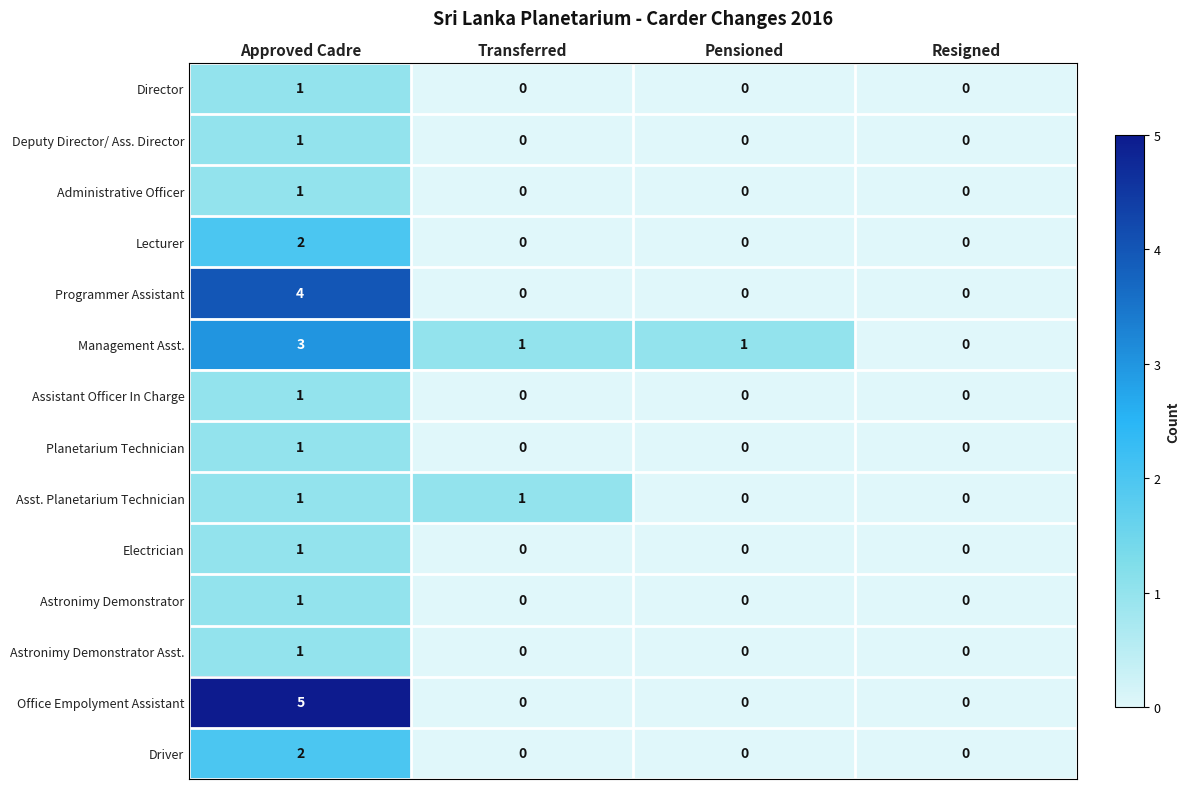

Count the number of categories in the chart.

4